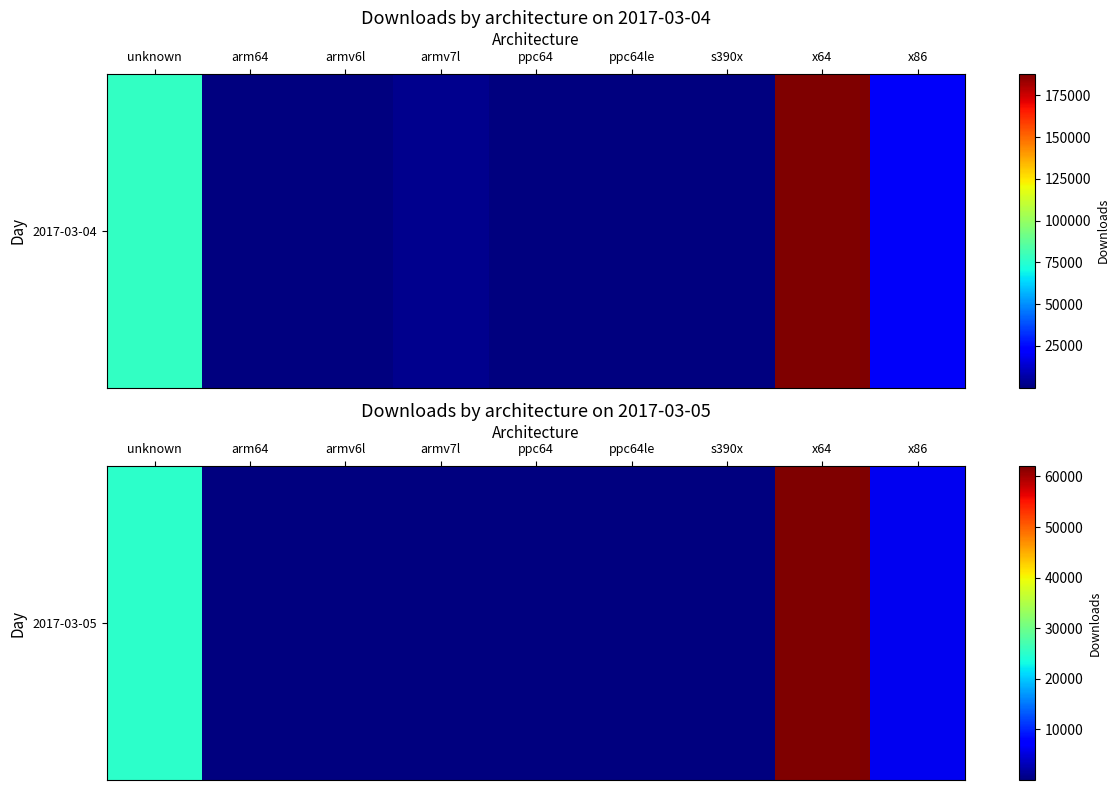

Is it true that the value at armv7l is 159?

True